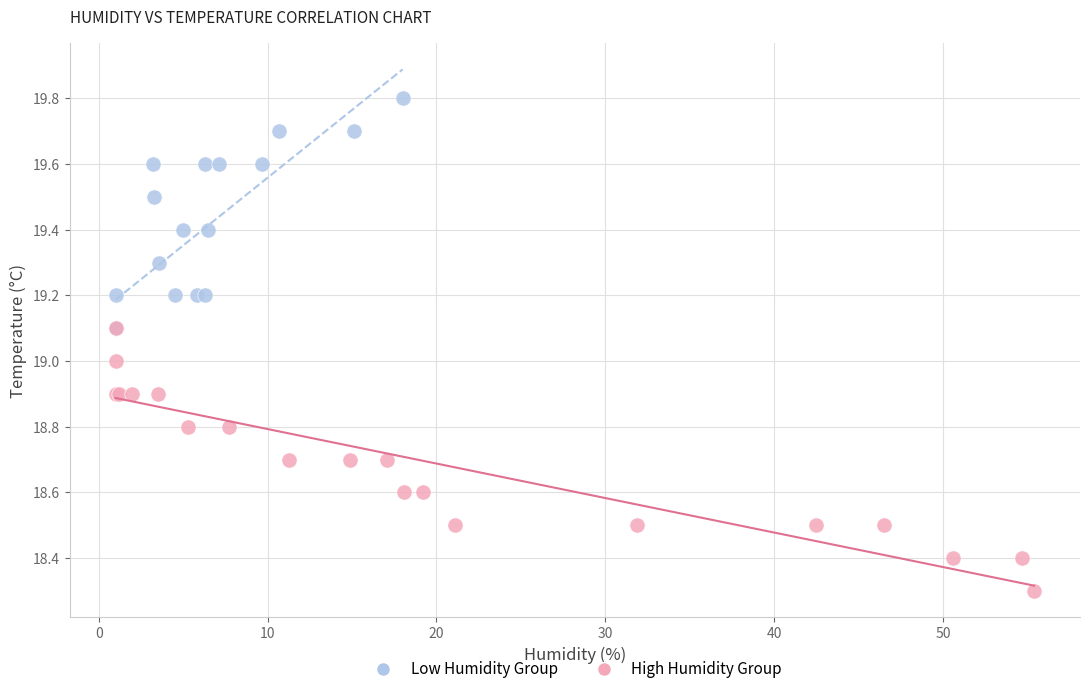

Which series reaches the maximum Y coordinate?

Low Humidity Group